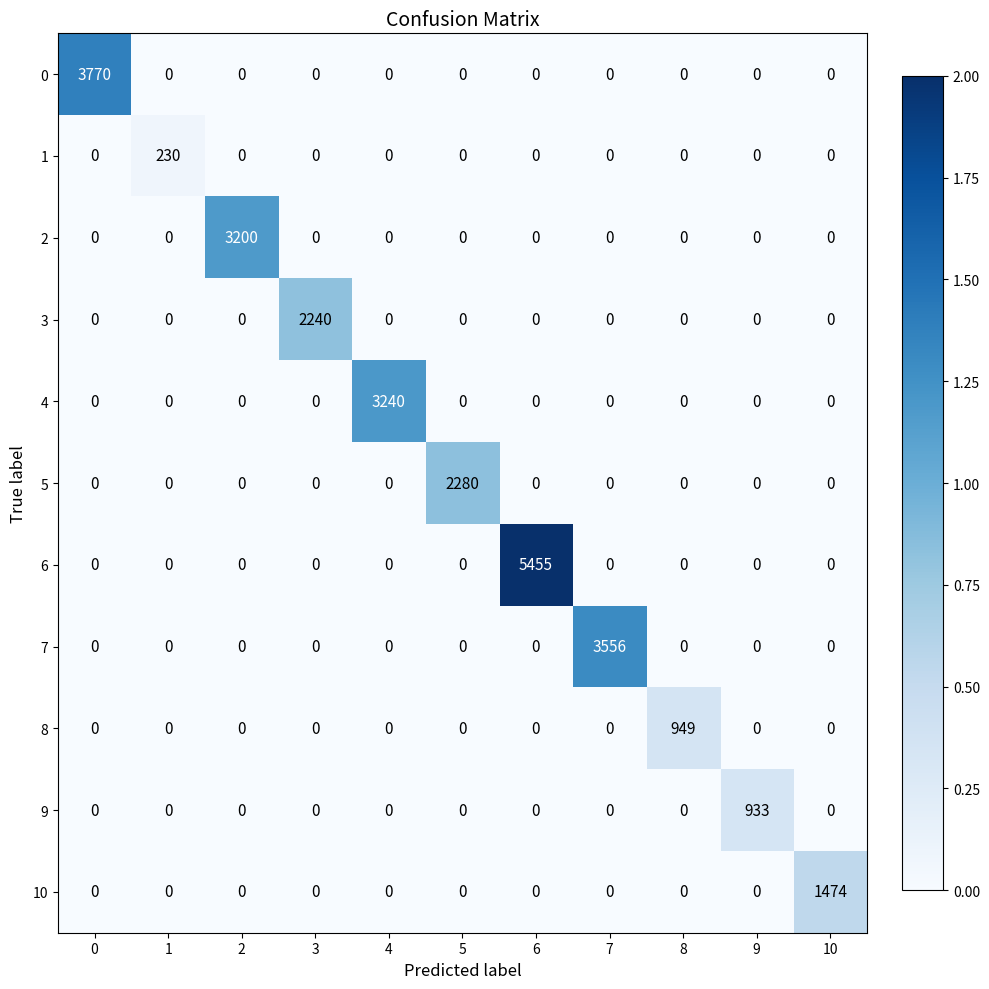

Which series has the widest spread of values?

6